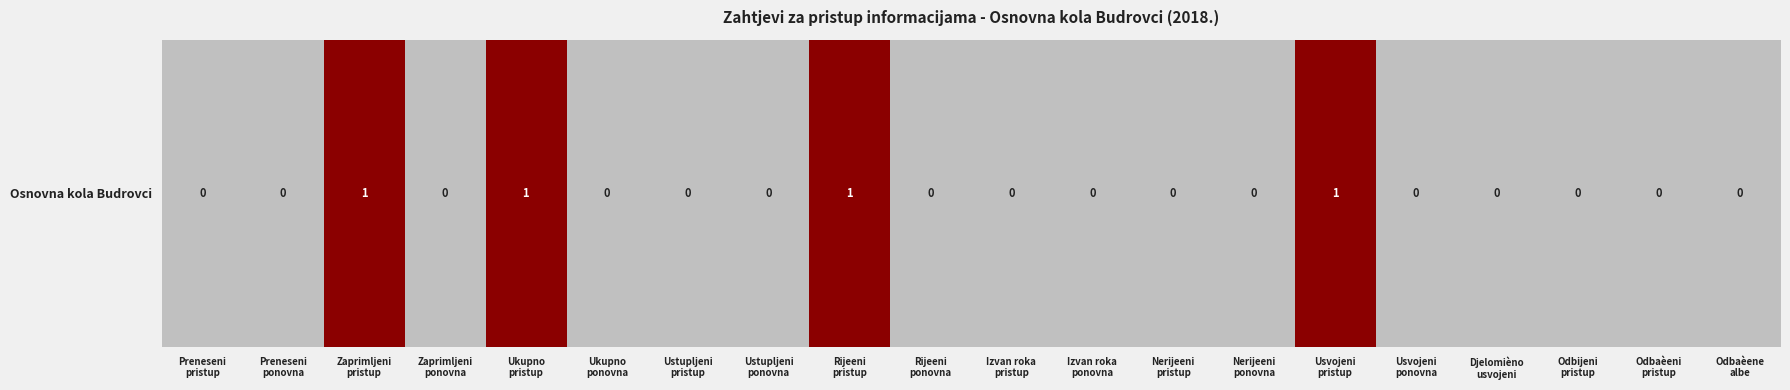

How many data points are above 0?

4